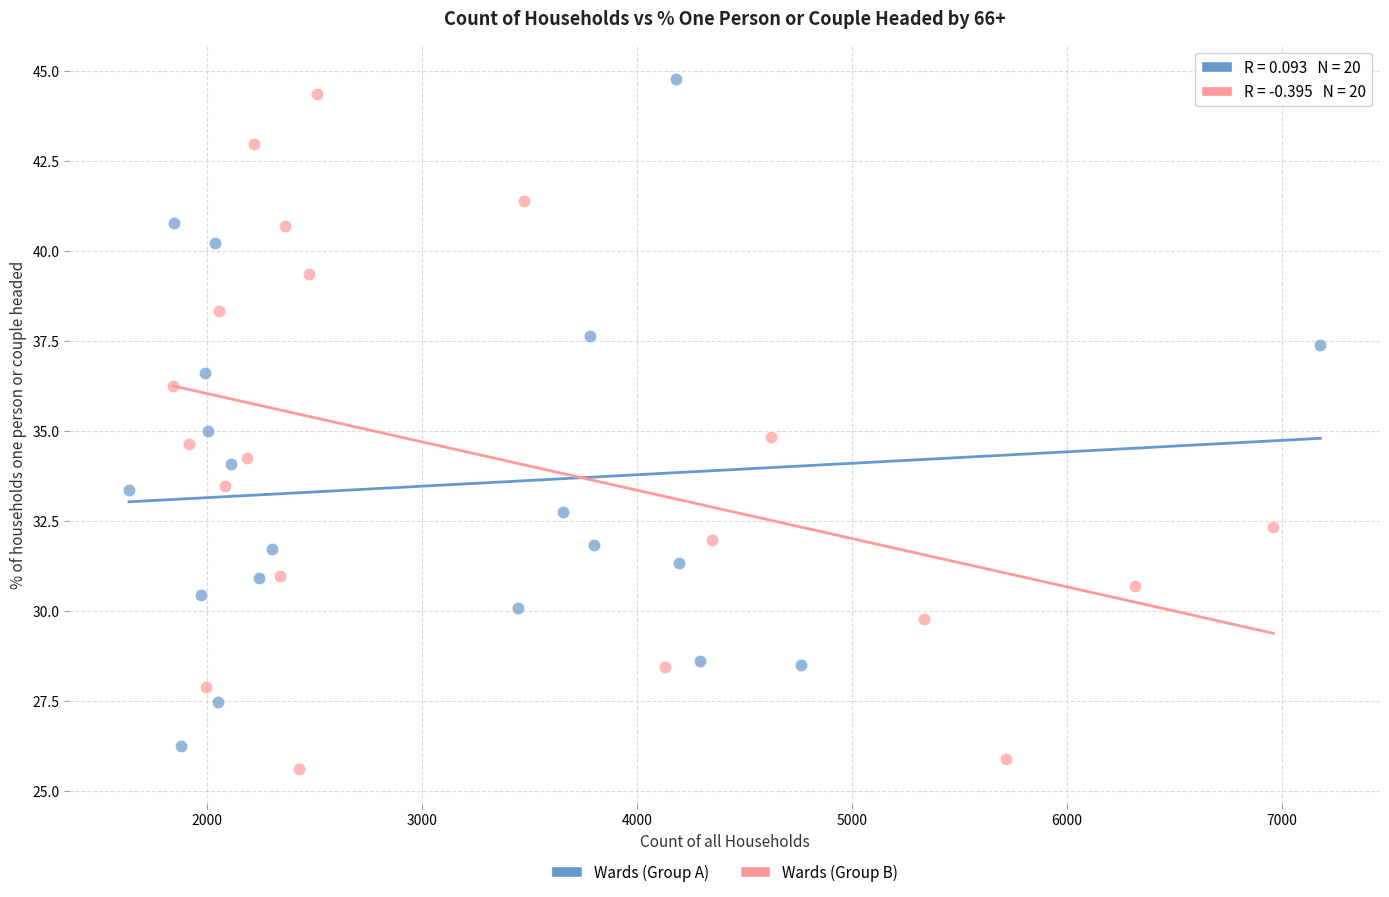

What are all the series names shown in the legend?

Wards (Group A), Wards (Group B)